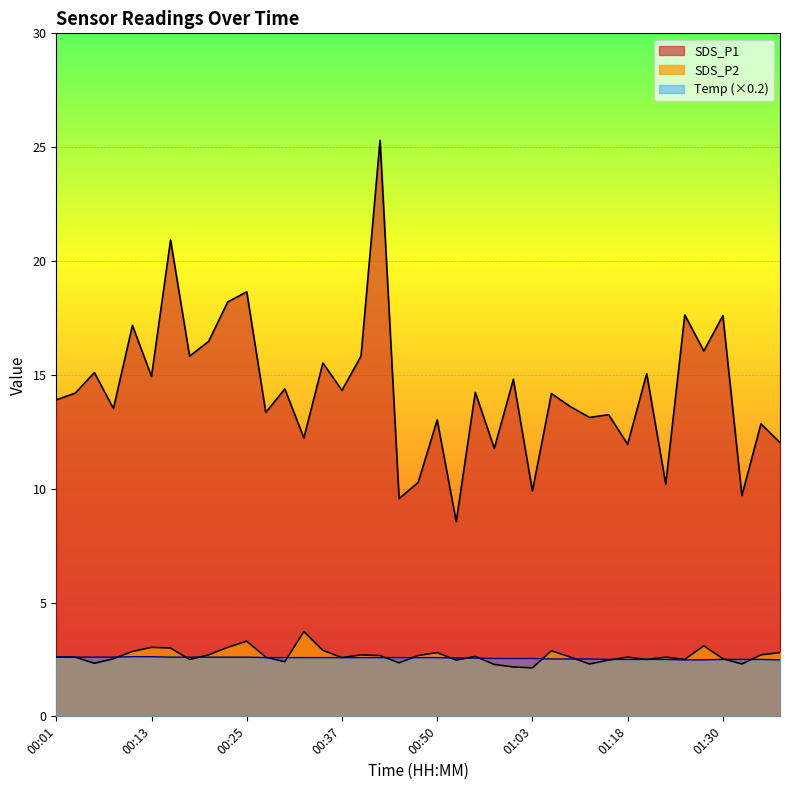

True or false: SDS_P2 and SDS_P1 cross at least once.

False